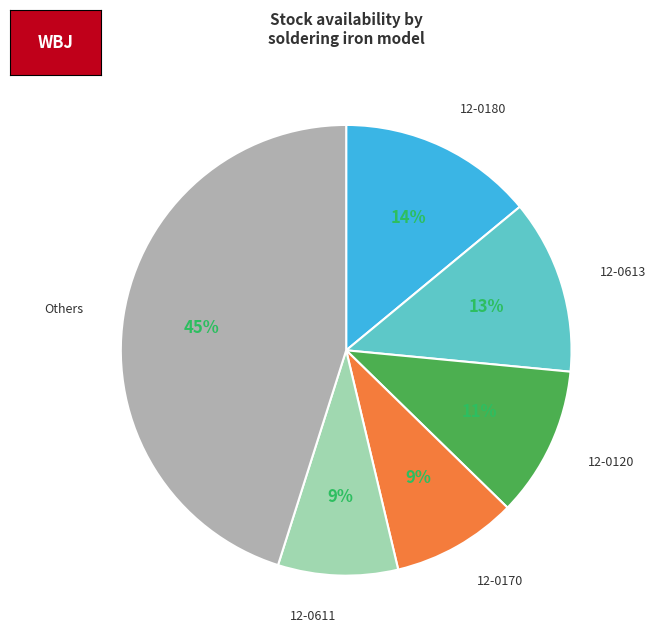

Is it true that 12-0613 is 1% of the pie?

False